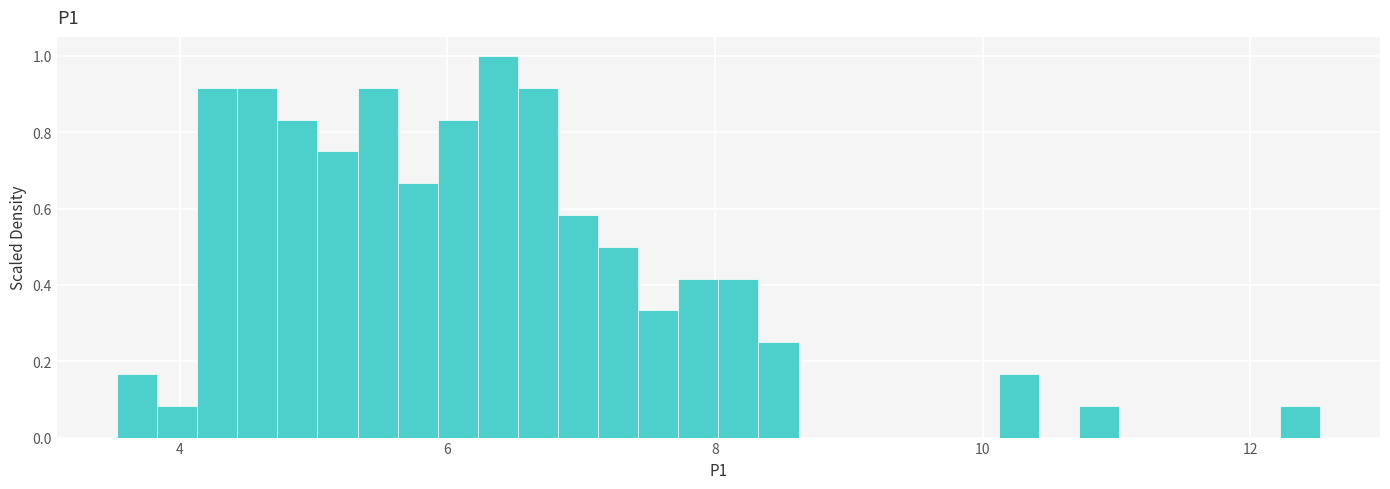

Around what value on the x-axis is the tallest bar? Give the approximate position of its centre, as read against the axis.

6.4